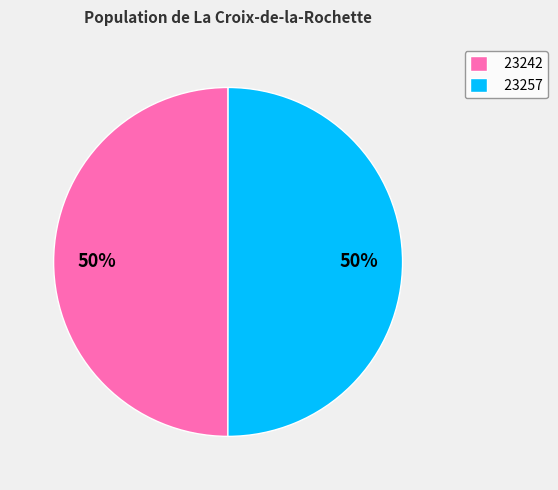

To the nearest percent, what is the average slice percentage?

50%